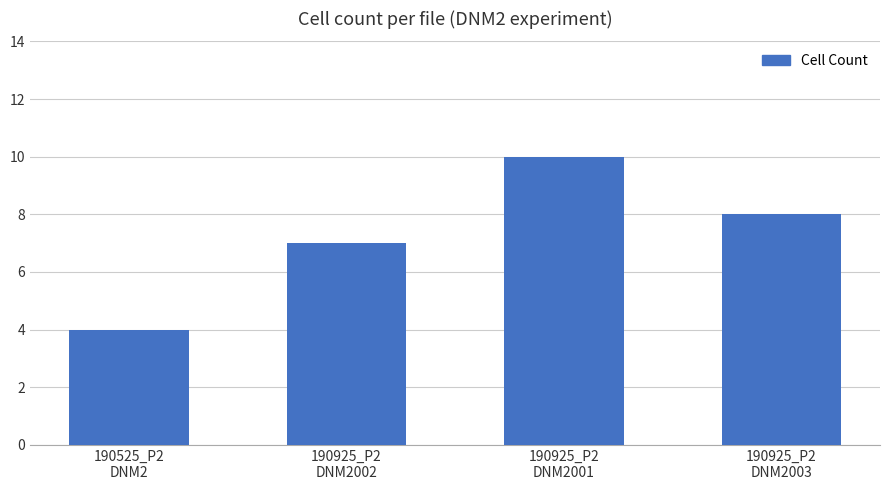

What is the average value?

7